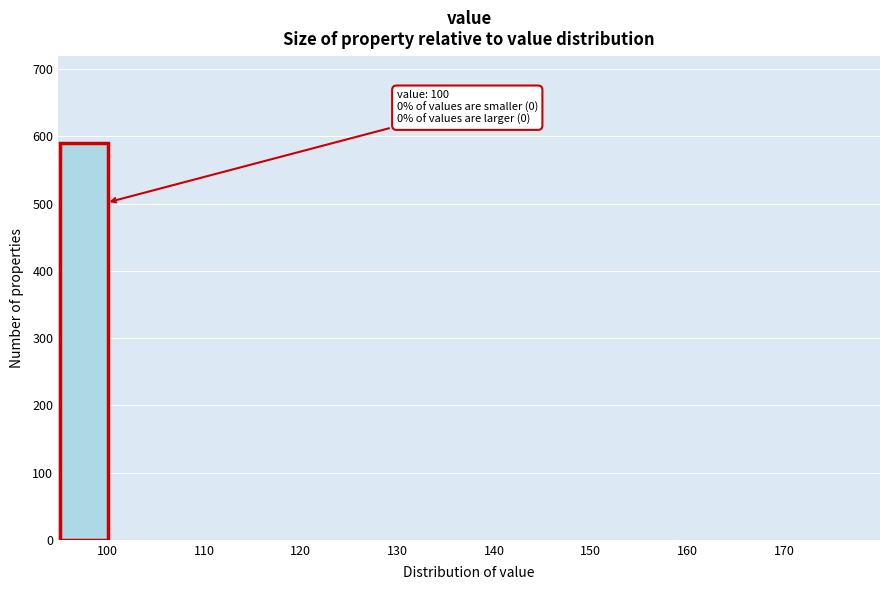

Over which range of the x-axis is the bar tallest?

95 to 100